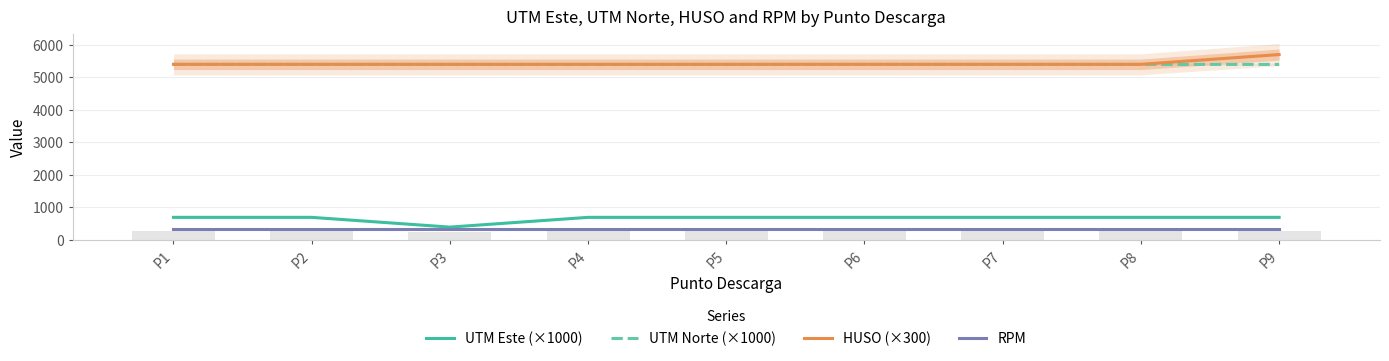

List the labels in order of HUSO (×300) value, largest first.

P9, P1, P2, P3, P4, P5, P6, P7, P8